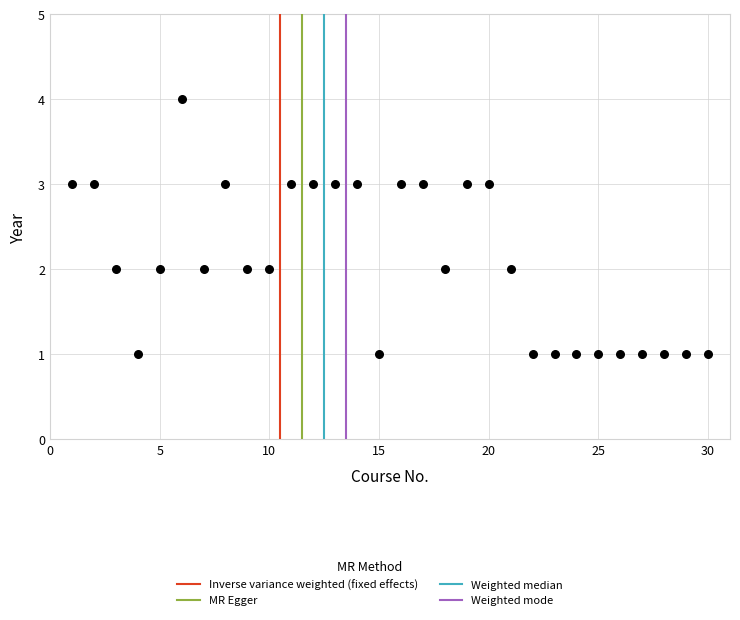

What is the range of Y values (max minus min)?

3